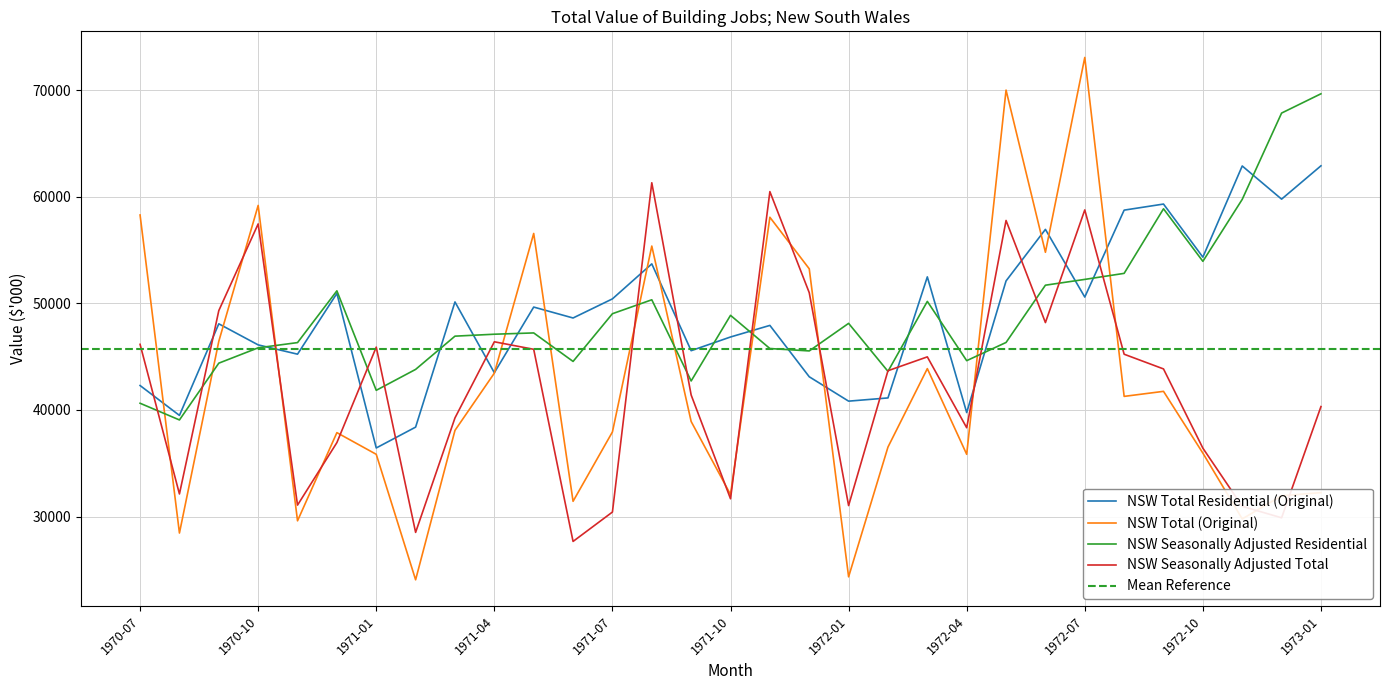

What is the maximum value for NSW Total (Original)?

73070